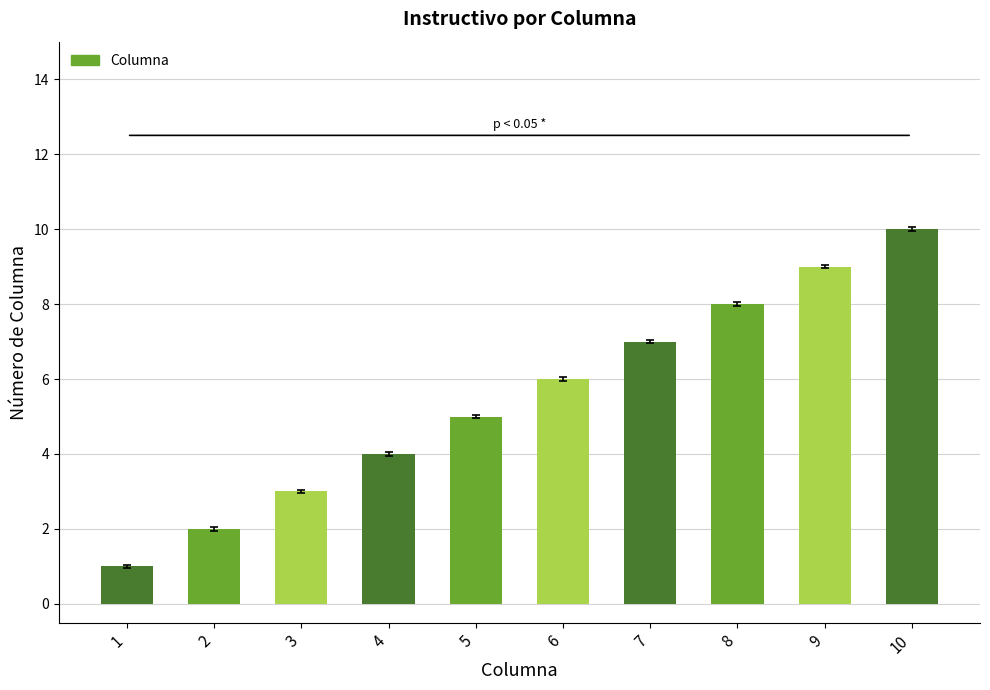

What is the maximum value shown in the chart?

10